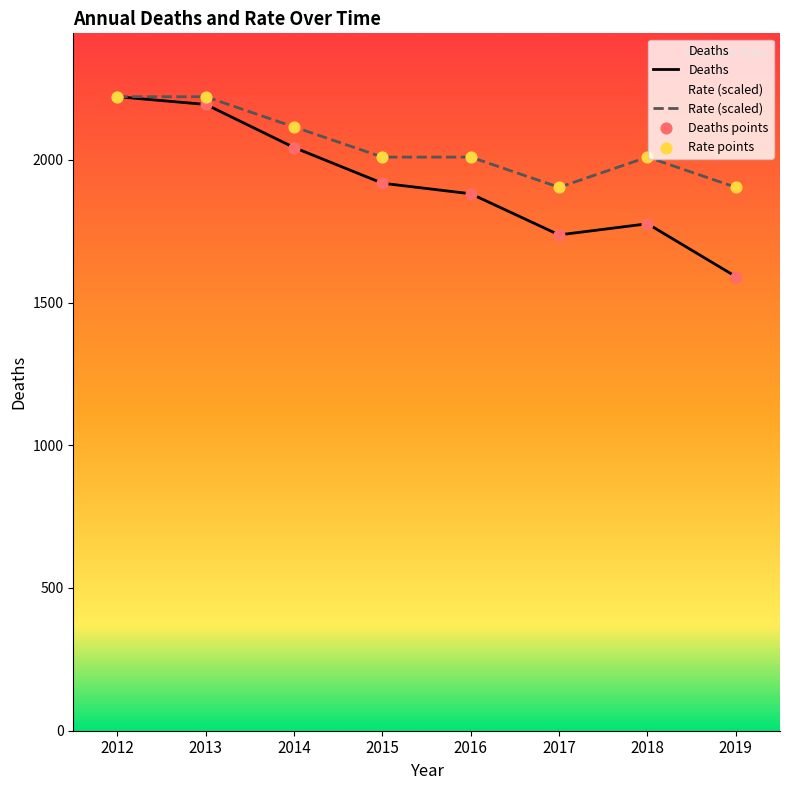

Which series reaches the minimum Y coordinate?

Deaths